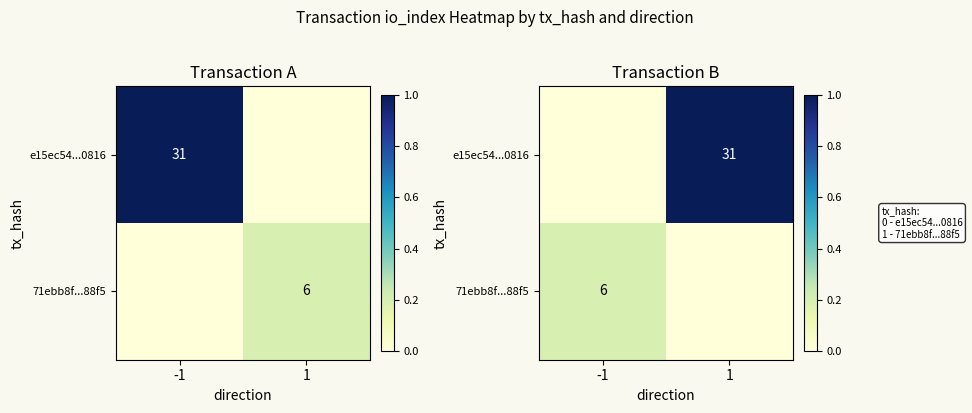

What is the difference between the maximum and minimum values in the 71ebb8f...88f5 series?

0.2